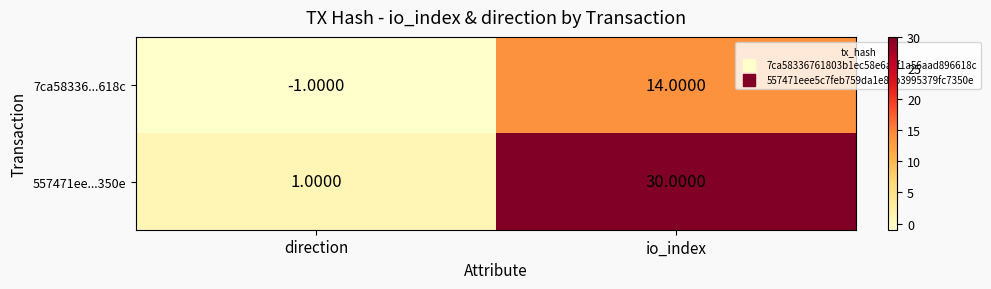

Where is 557471ee...350e nearest to the value 15?

direction